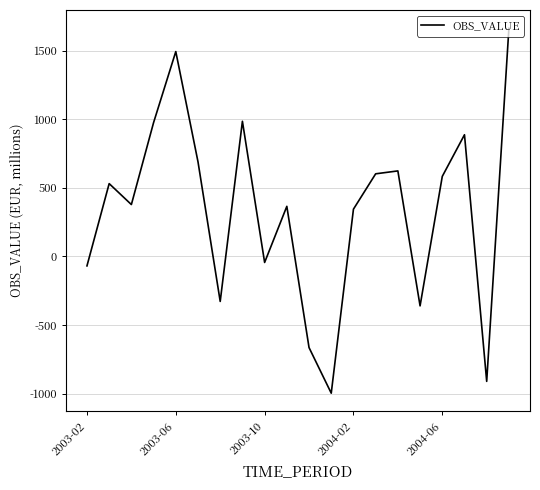

What is the greatest value displayed?

1662.5